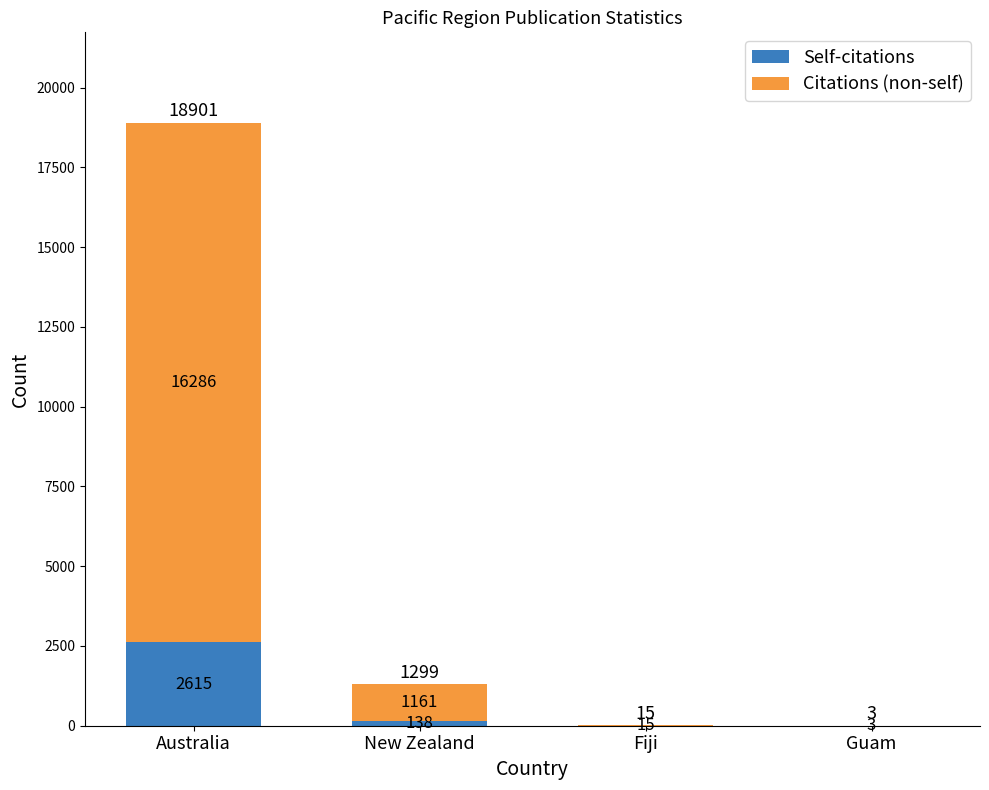

Are the bars horizontal?

No